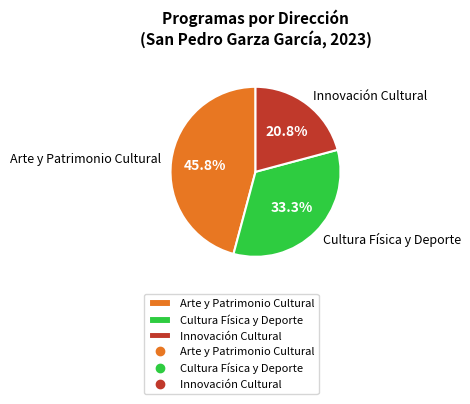

Which has a higher value, Innovación Cultural or Arte y Patrimonio Cultural?

Arte y Patrimonio Cultural